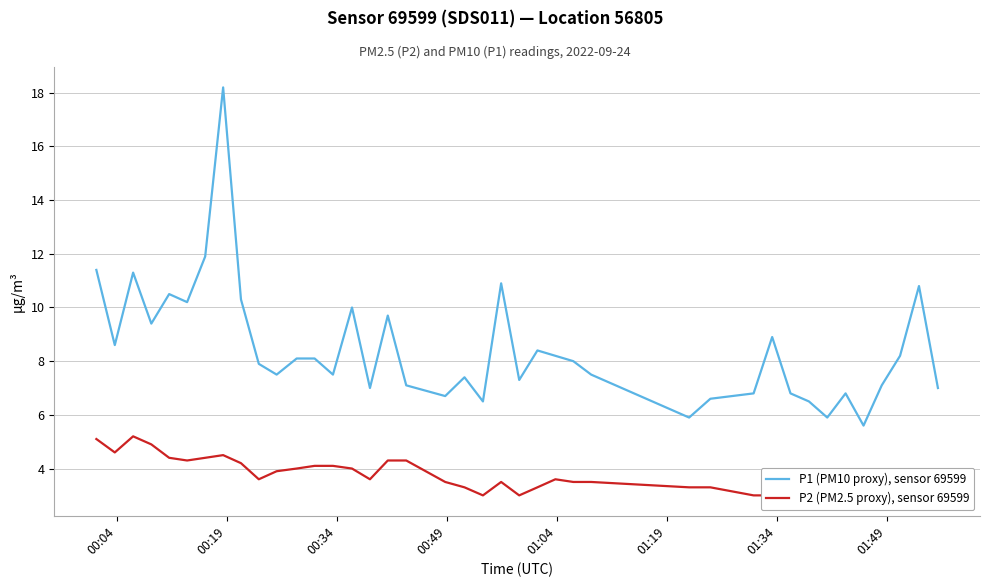

What is the maximum value for P2 (PM2.5 proxy), sensor 69599?

5.2